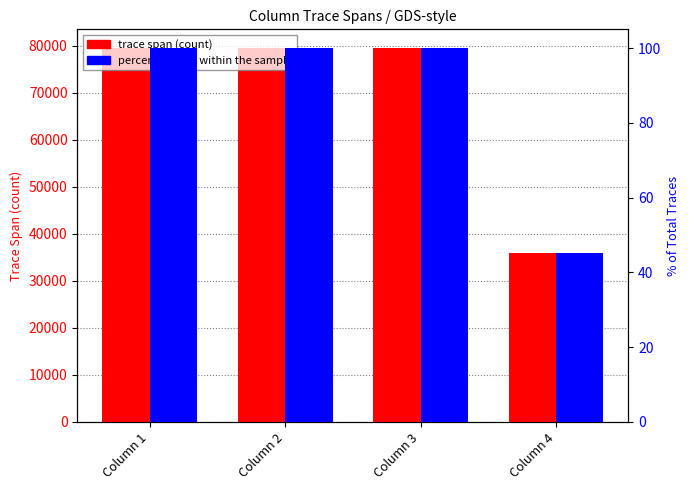

What is the sum of all trace span (count) values?

274398.0